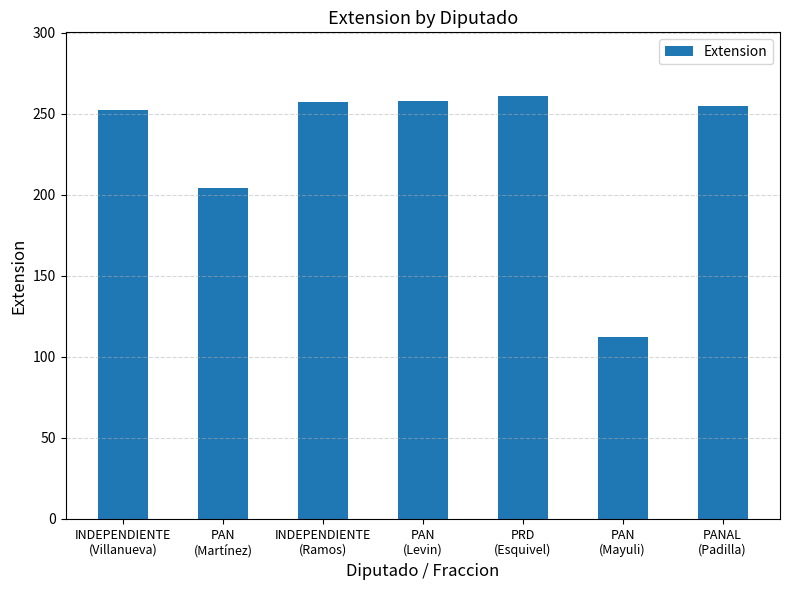

What is the difference between the maximum and minimum values?

149